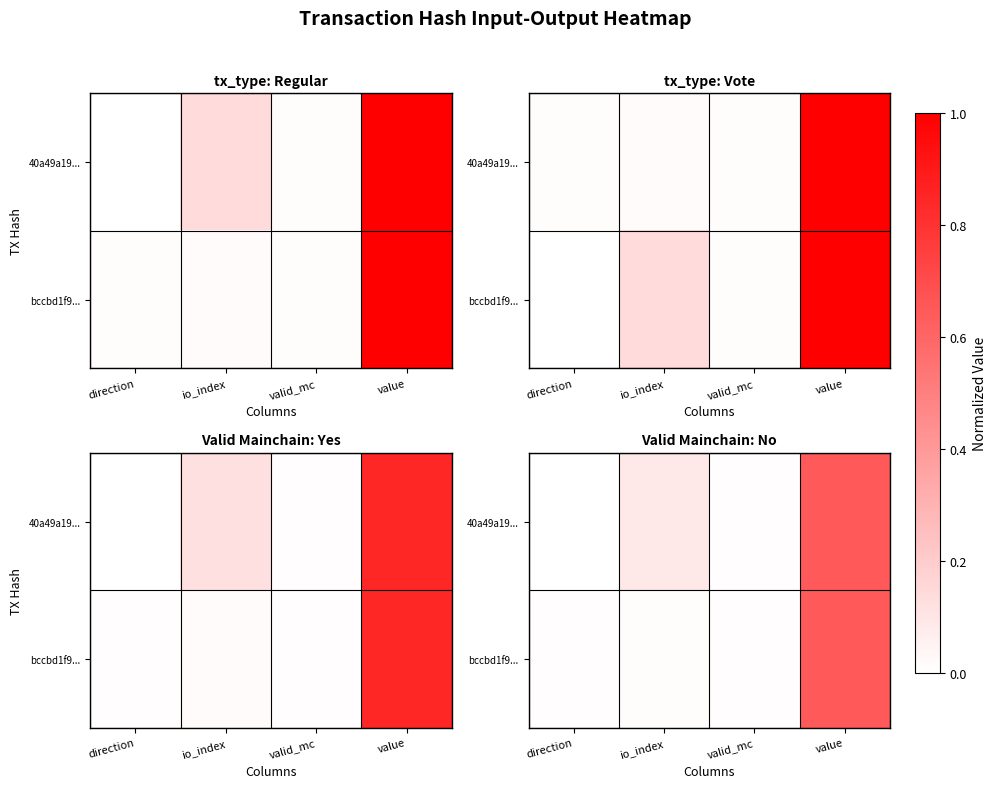

At value, list the series in order from largest to smallest.

40a49a19..., bccbd1f9...